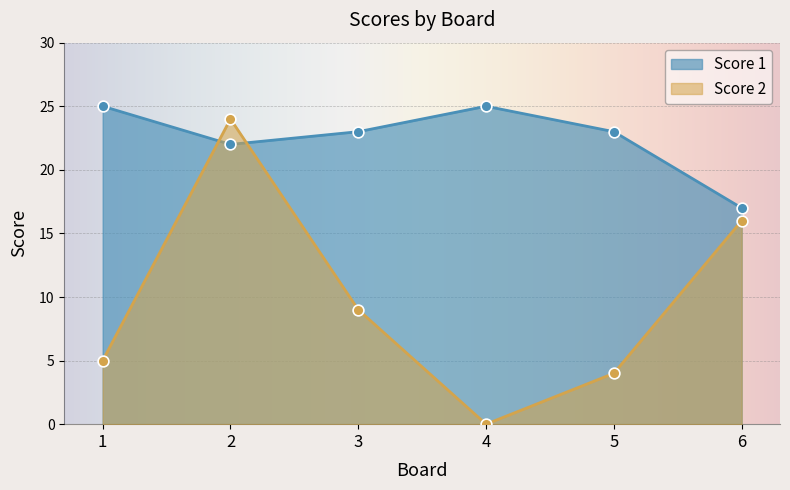

Which series contains the highest Y value?

Score 1